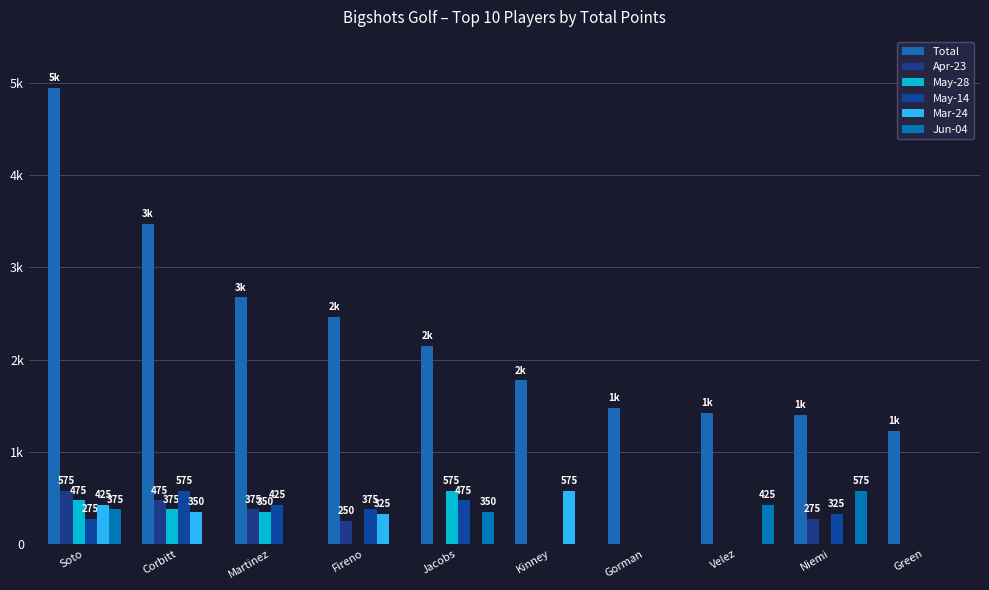

At Niemi, list the series in order from largest to smallest.

Total, Jun-04, May-14, Apr-23, May-28, Mar-24